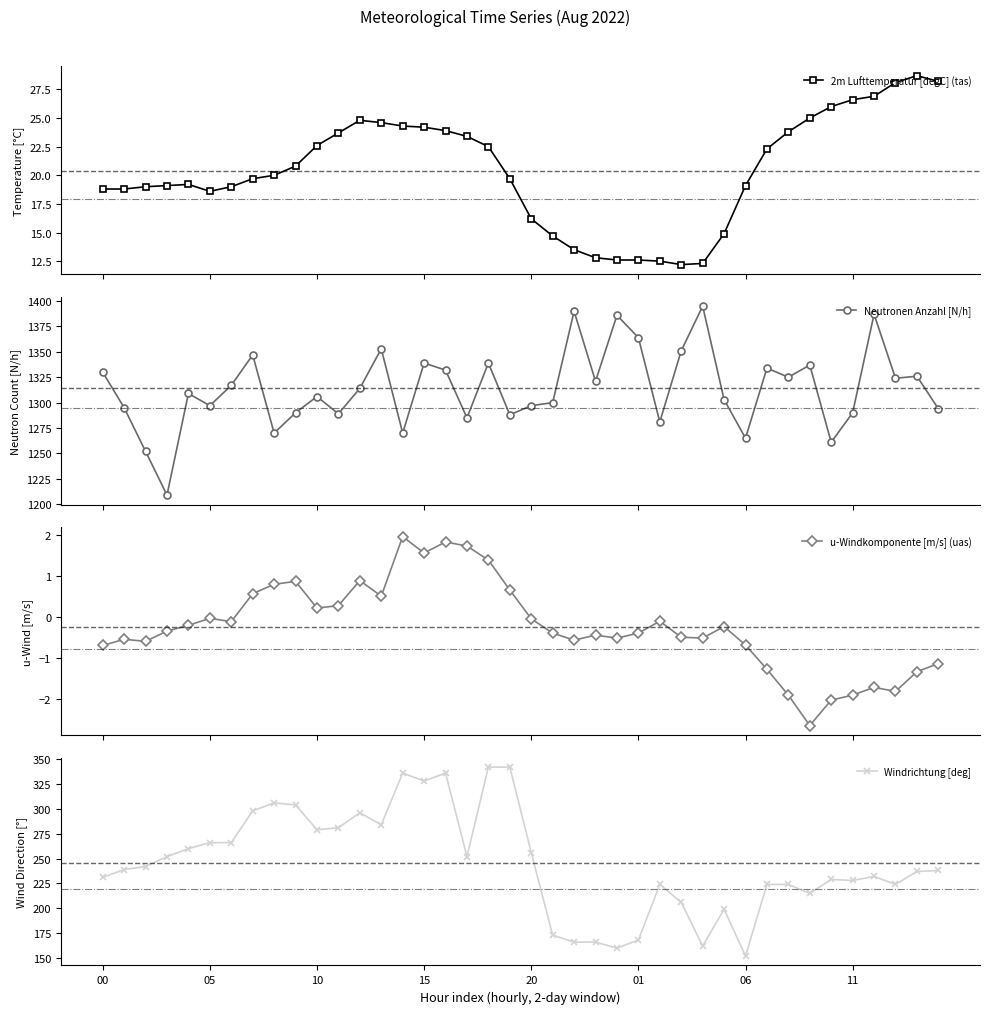

Is this an area chart (filled region under the line)?

No